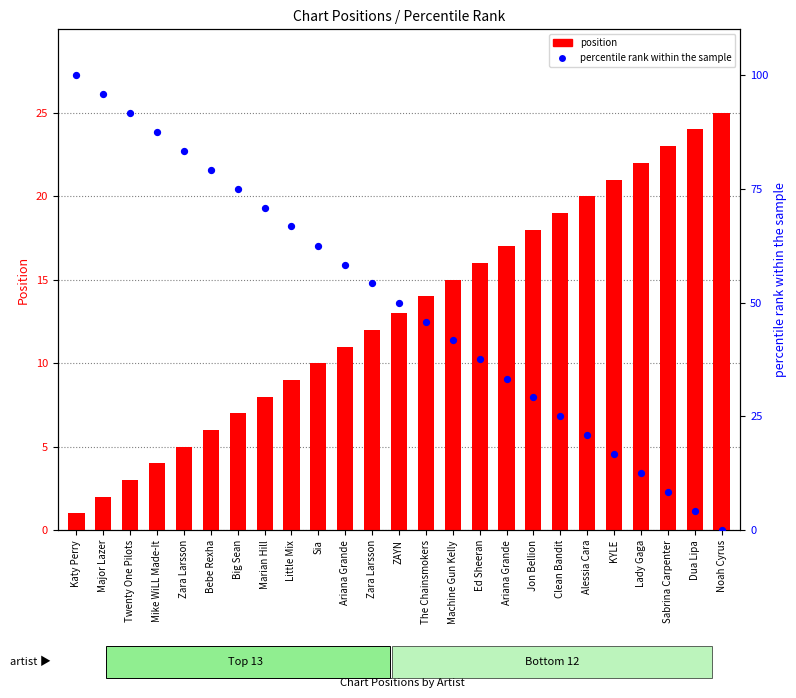

Which series reaches the maximum Y coordinate?

percentile rank within the sample